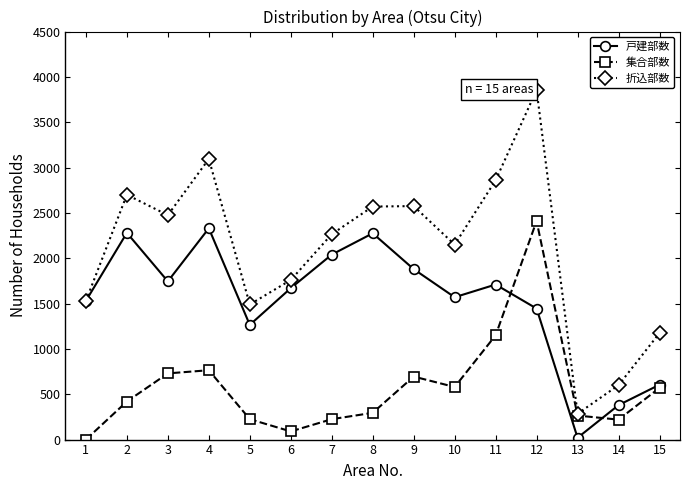

Which series has the largest range (max minus min)?

折込部数